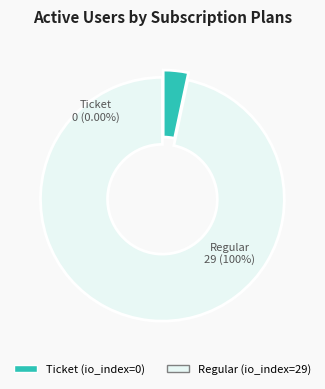

Is it true that Regular is 99% of the pie?

False